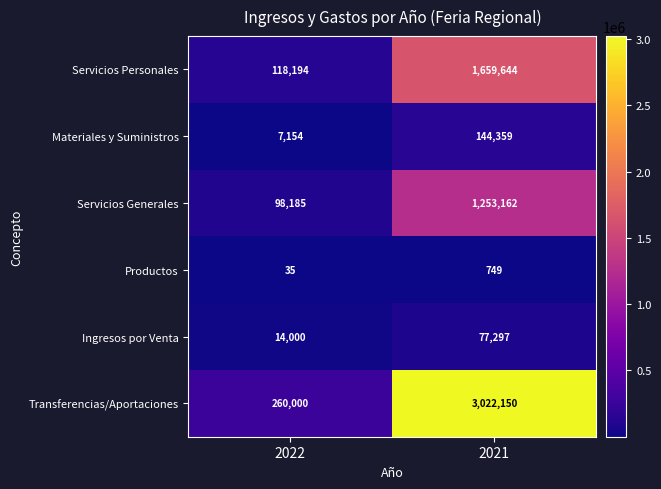

Count the number of categories in the chart.

2